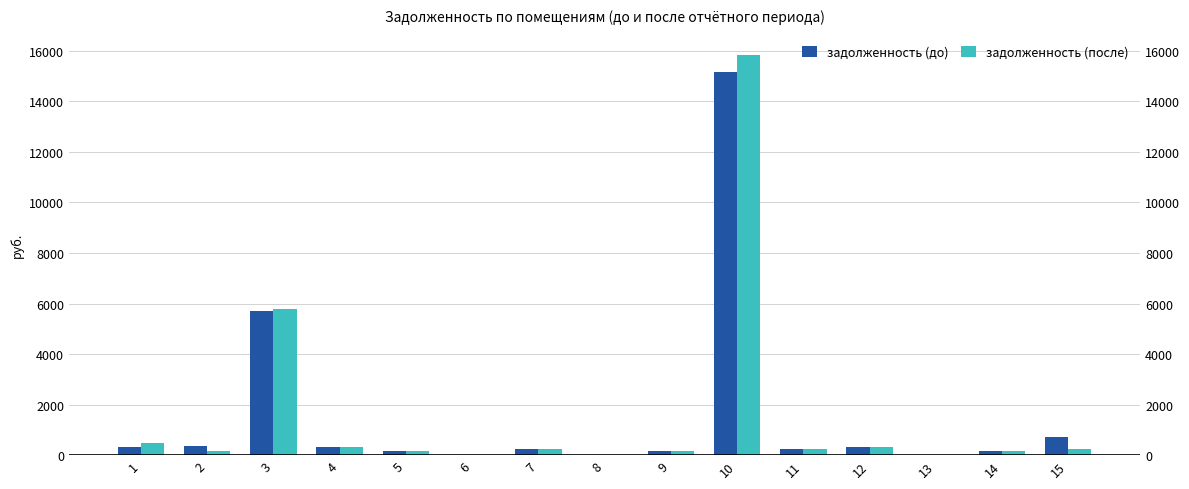

What is the sum of all задолженность (после) values?

24065.8